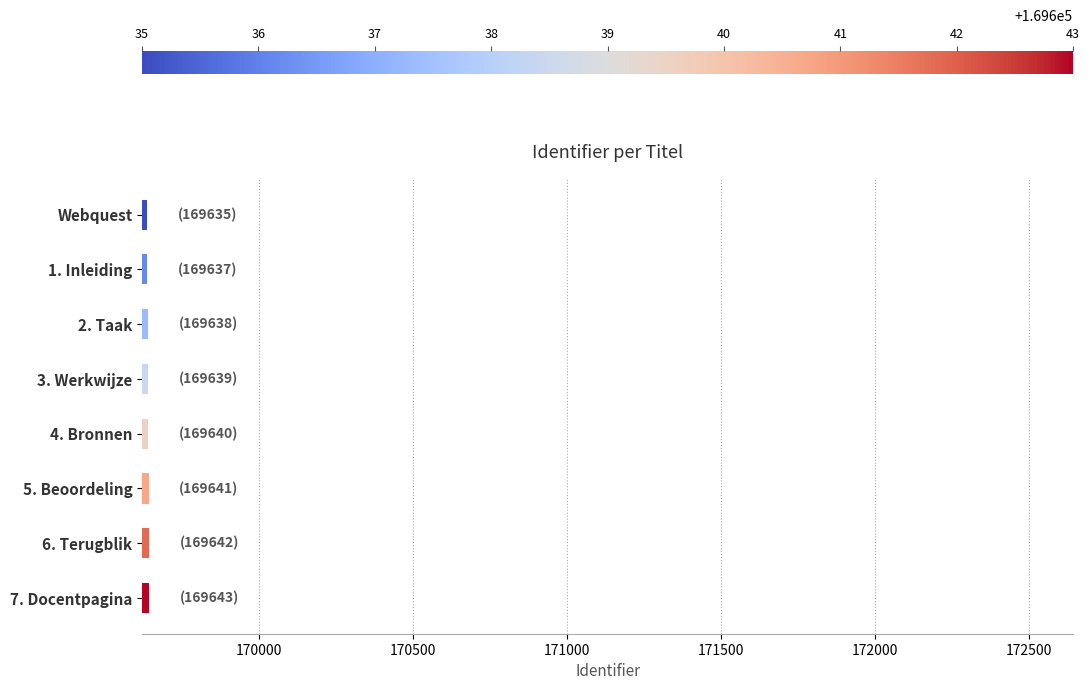

How many bars are there in total?

8